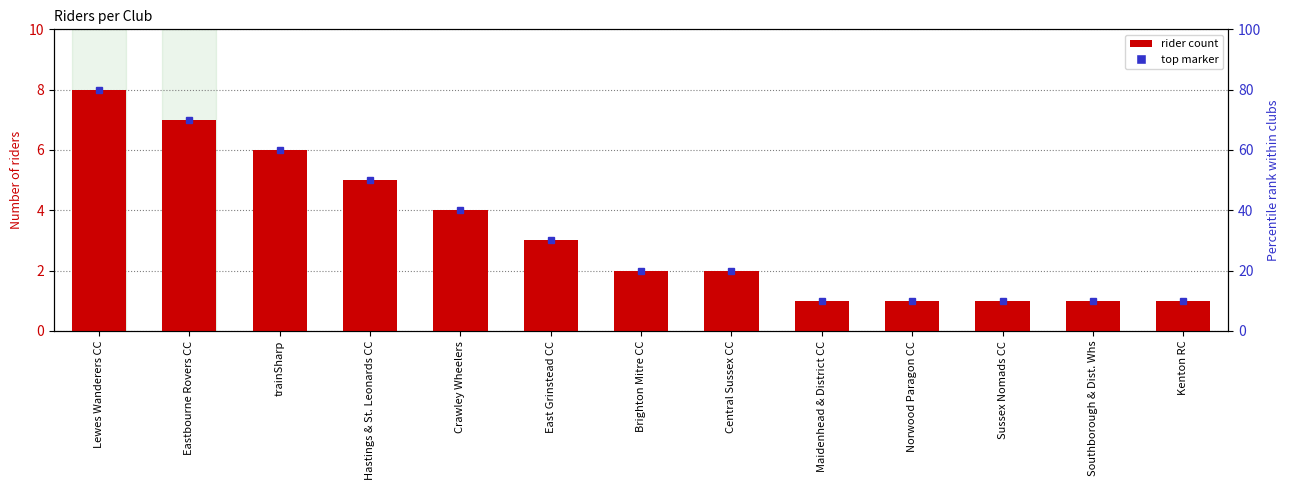

Reading left to right, transcribe all the data shown in this chart.

8	7	6	5	4	3	2	2	1	1	1	1	1